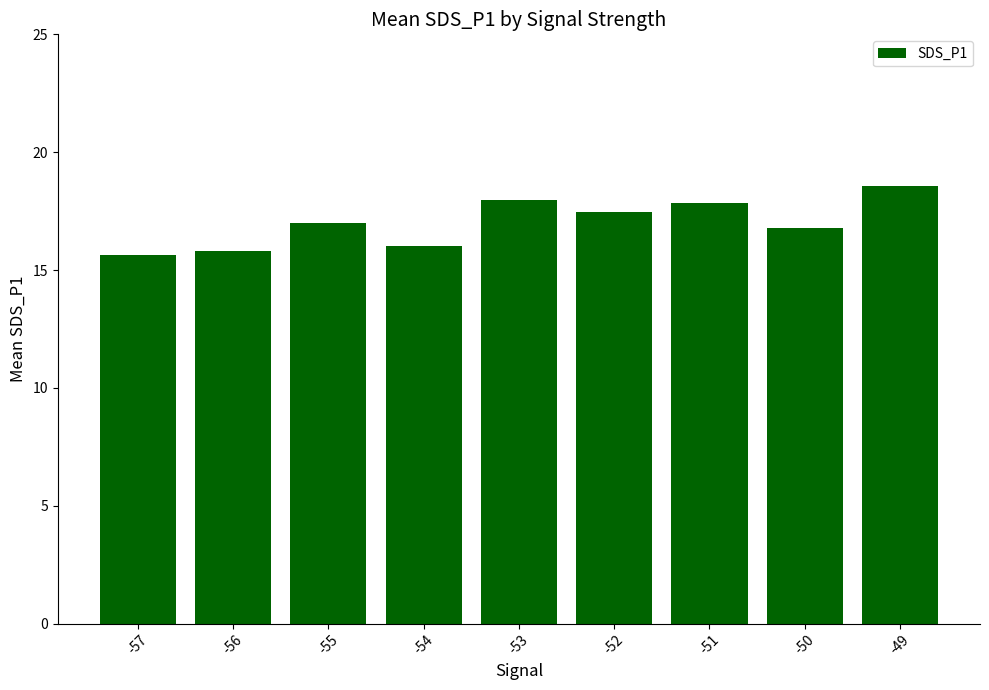

What is the smallest value displayed?

15.6